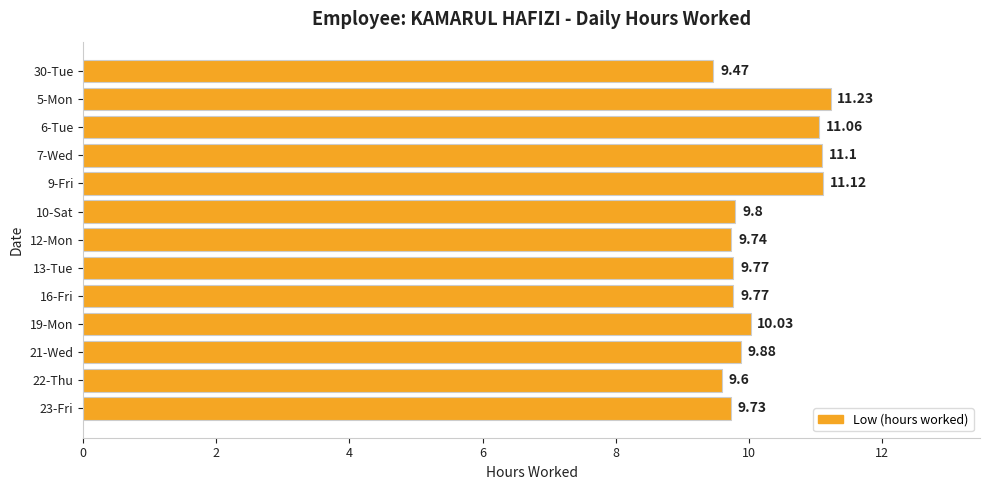

What is the minimum value shown in the chart?

9.5